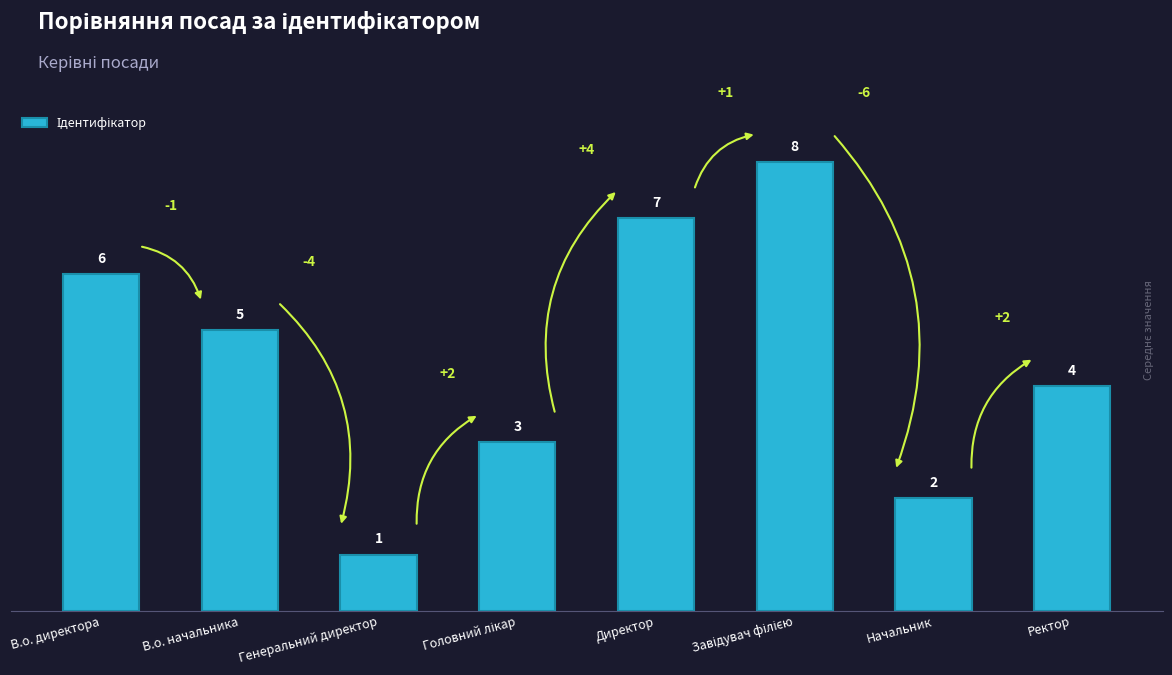

Where is the data nearest to the value 4?

Ректор